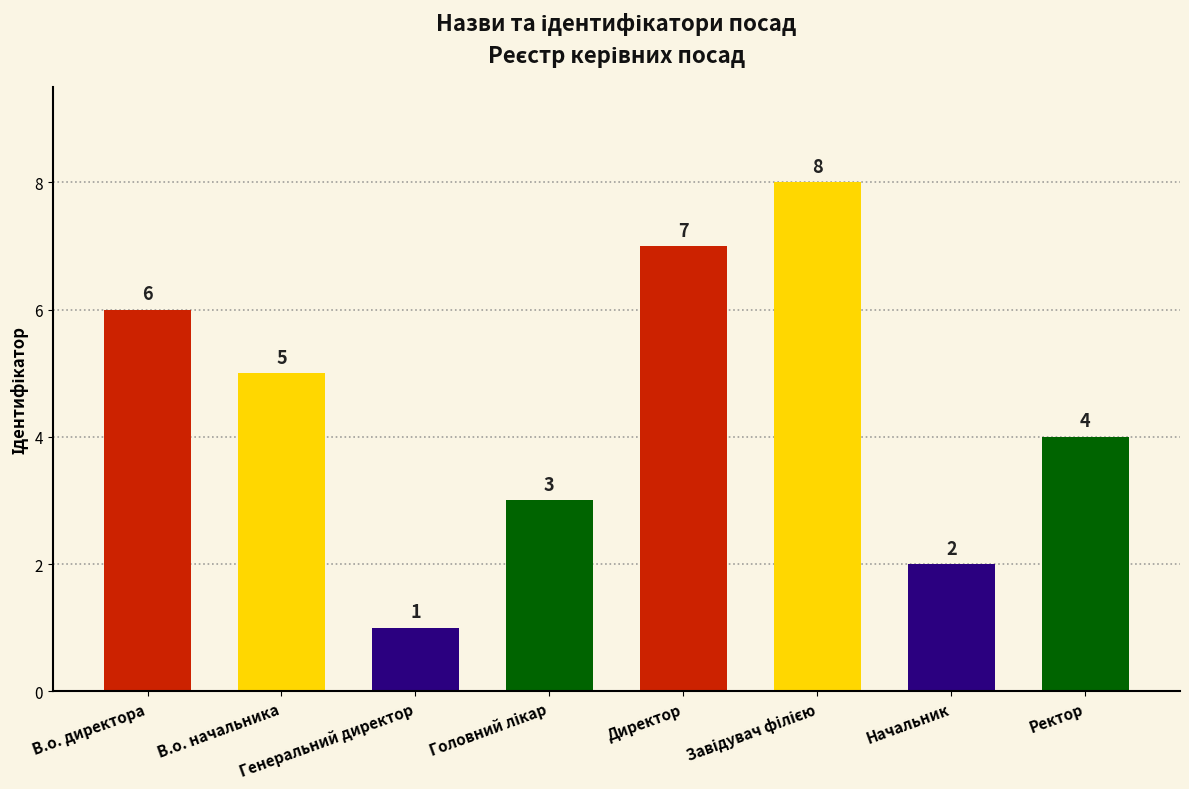

What is the difference between the maximum and minimum values?

7